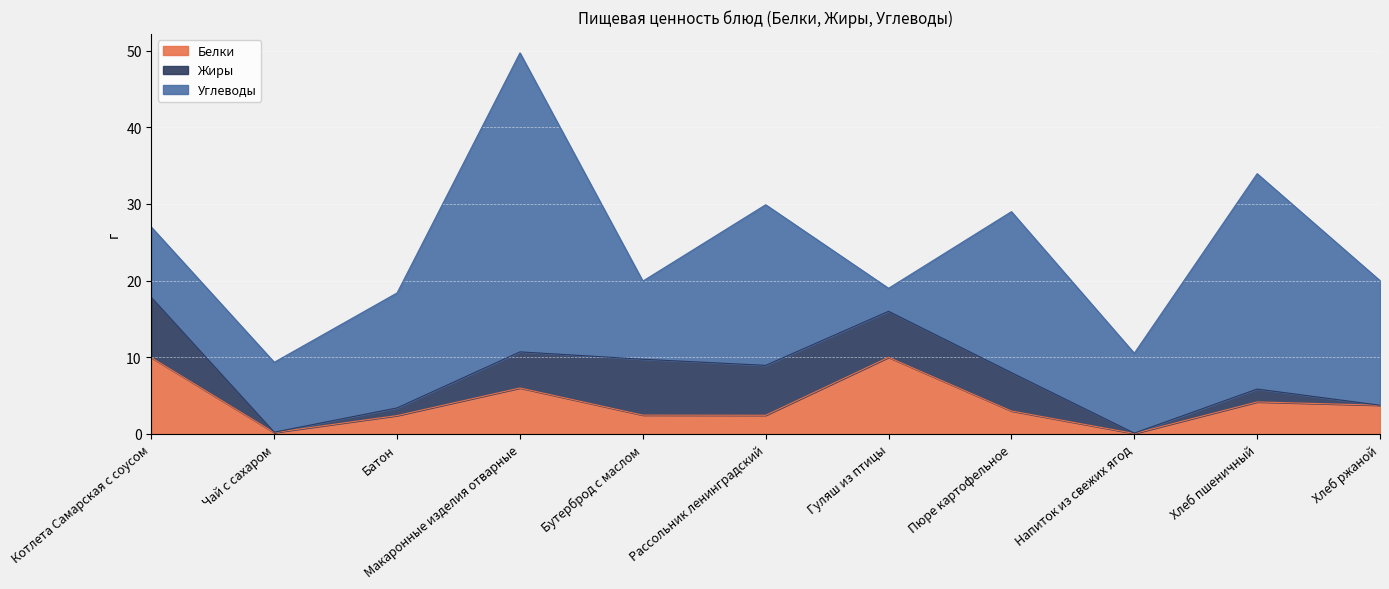

How many data points in Белки are less than 3?

5